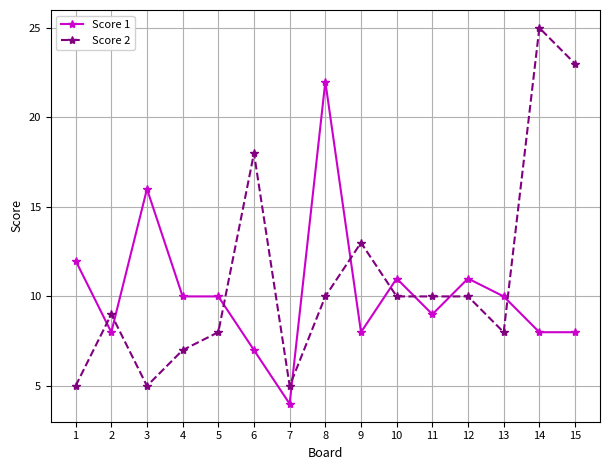

Rank the series at 11 from lowest to highest value.

Score 1, Score 2